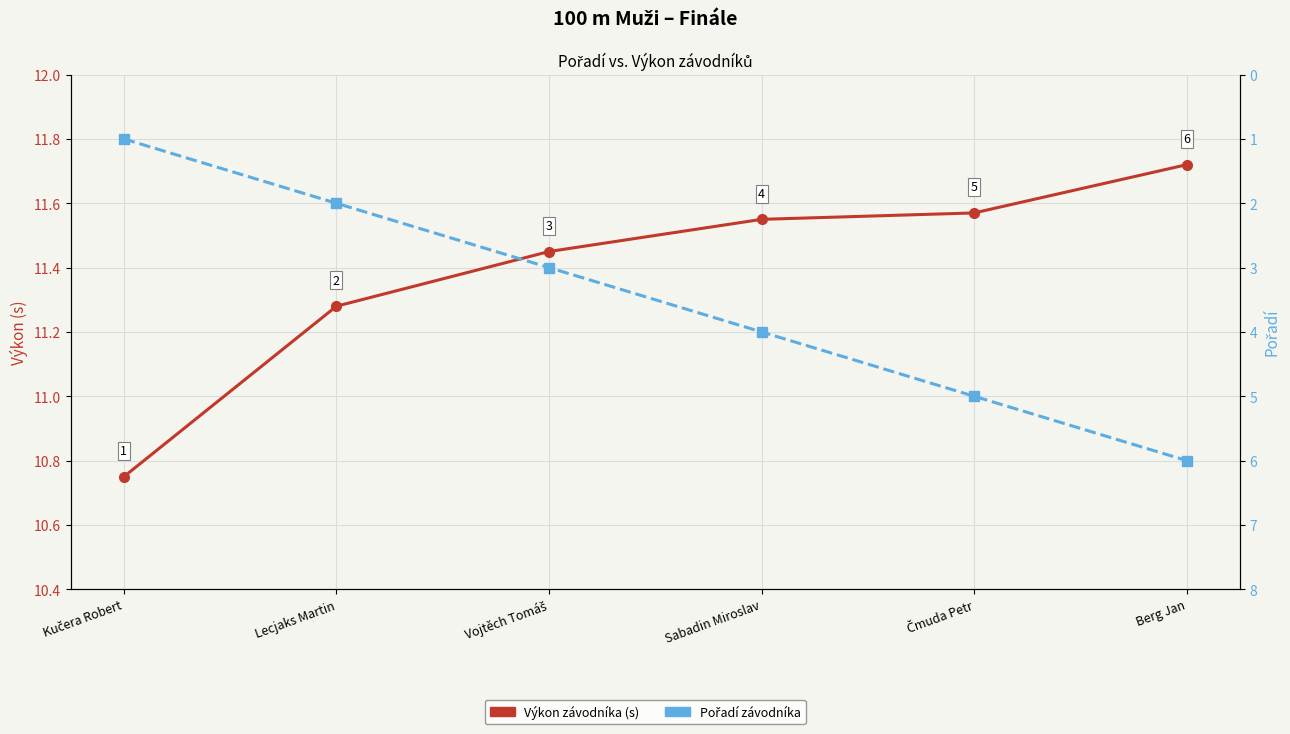

At which category does the chart reach its minimum across all series?

Kučera Robert